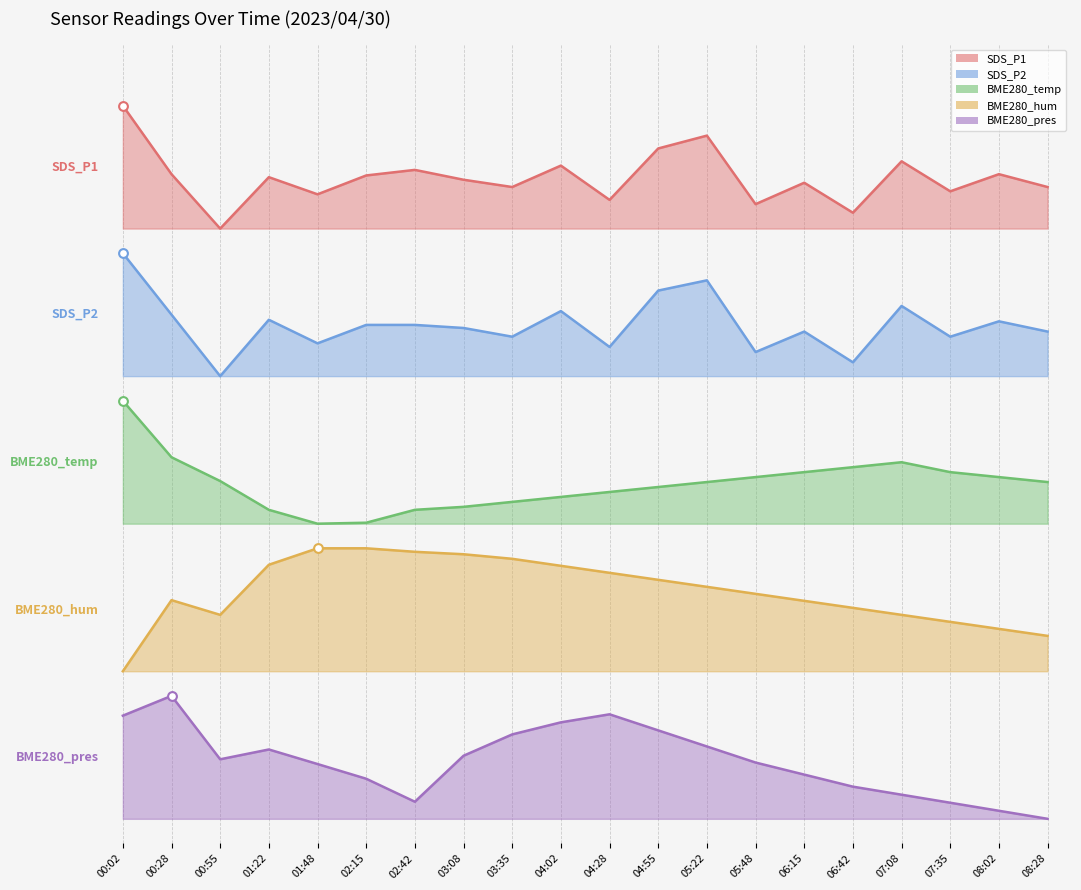

At how many categories does at least one series exceed 4?

20